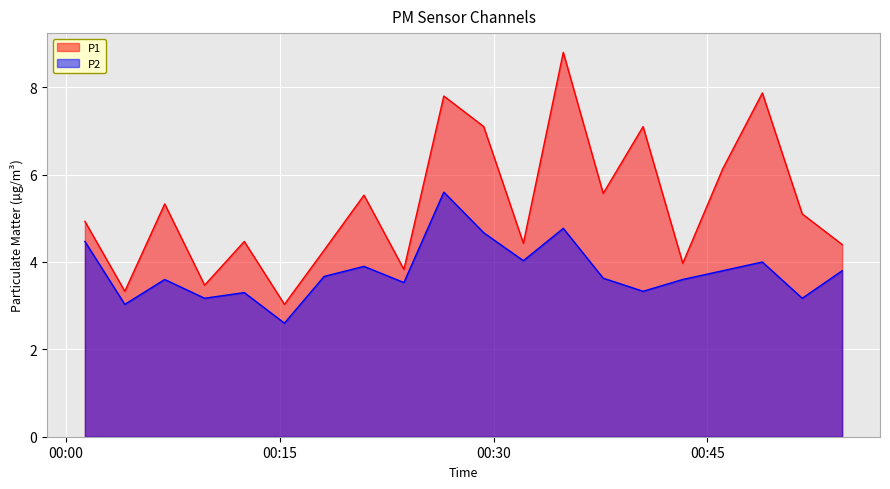

What are all the series names shown in the legend?

P1, P2